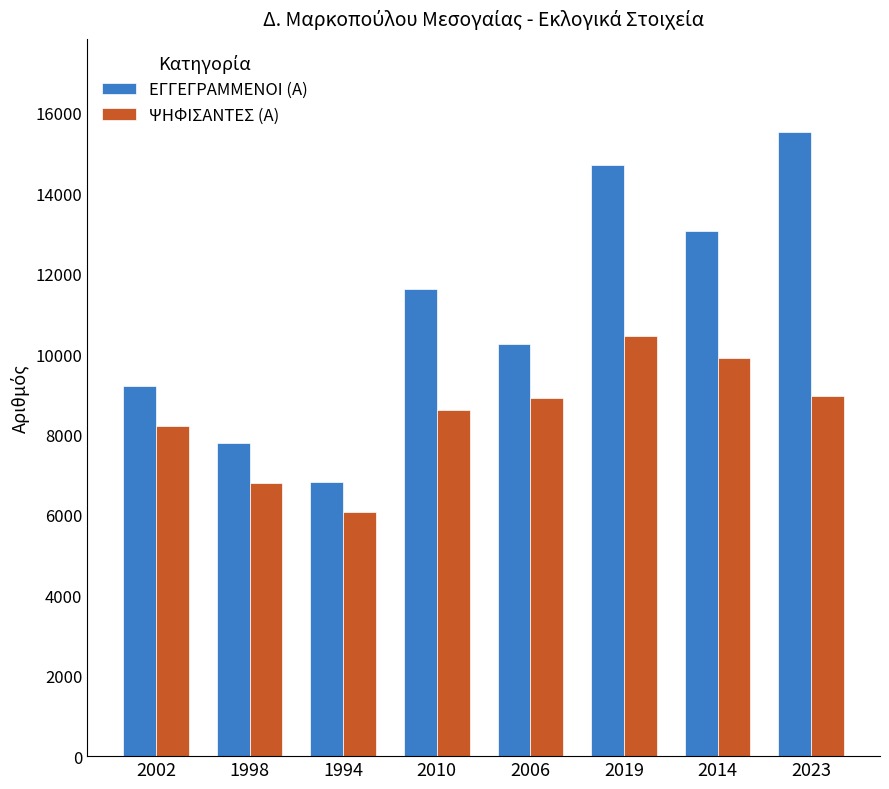

Where is ΨΗΦΙΣΑΝΤΕΣ (Α) nearest to the value 8258?

2002